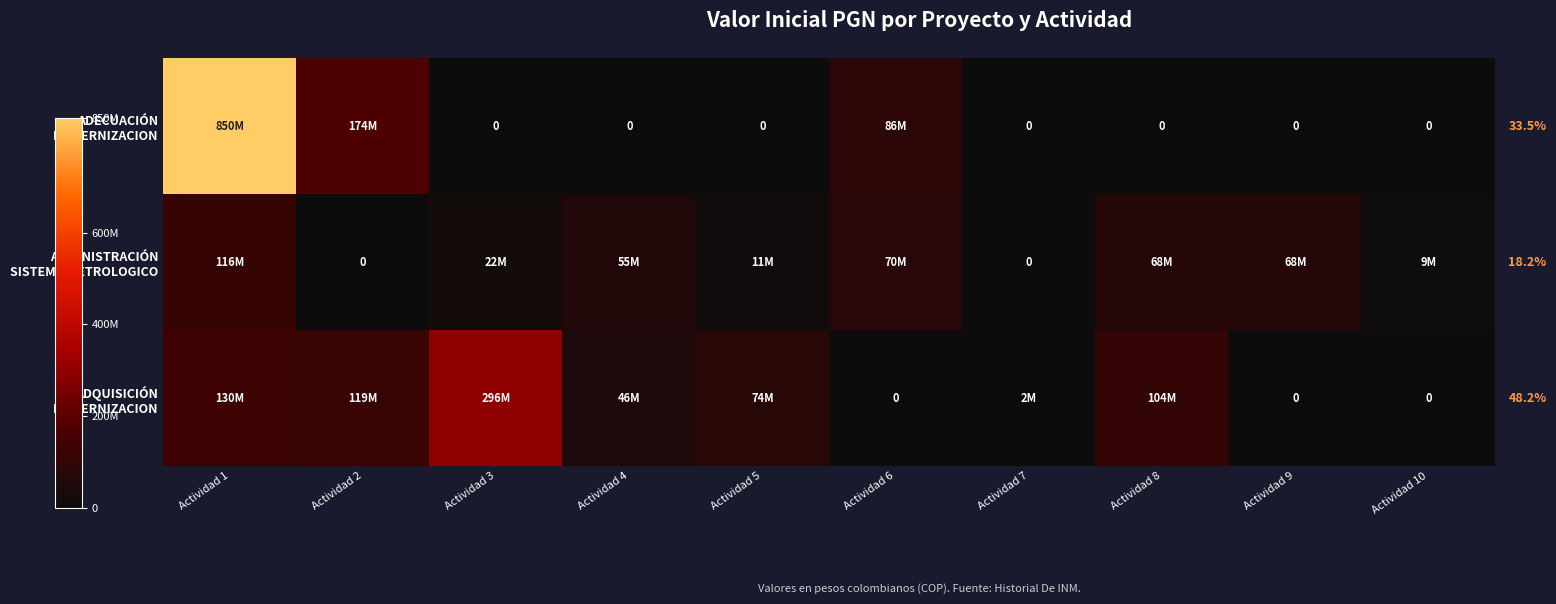

At which label is ADECUACIÓN MODERNIZACION closest to 425000000?

Actividad 2